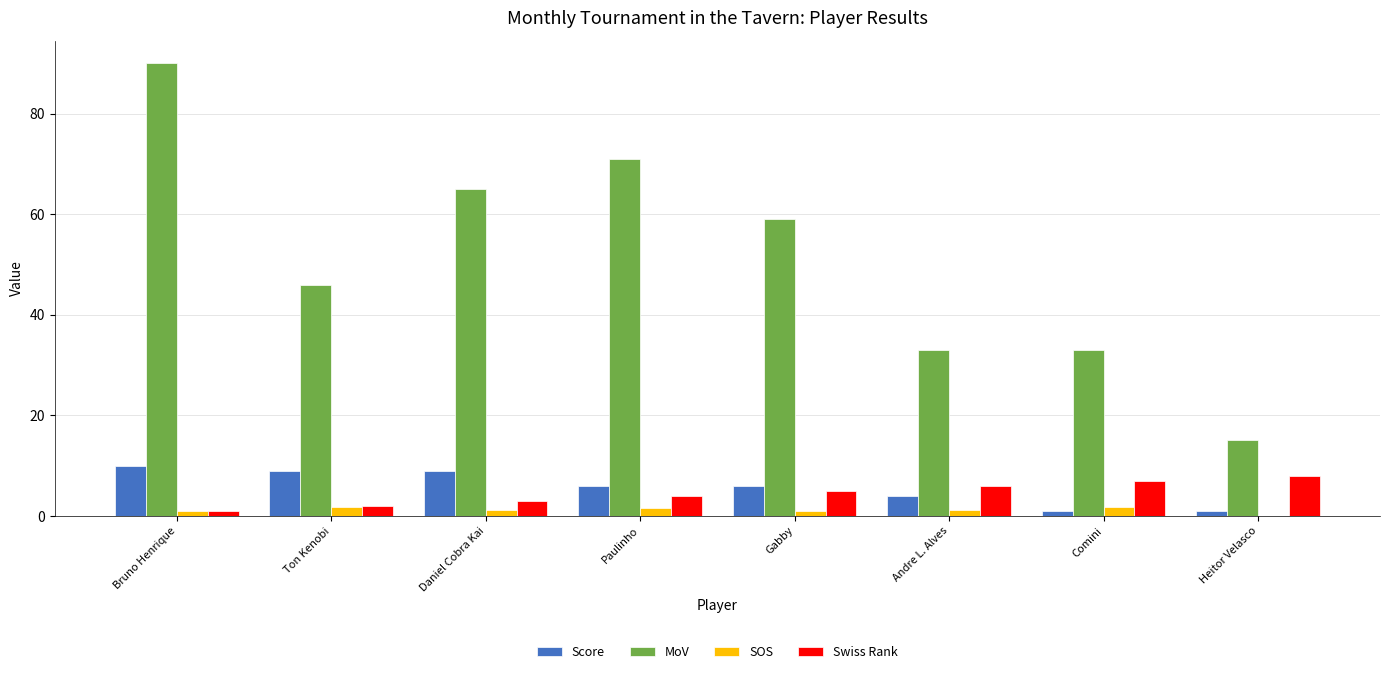

How many positive values does the SOS series have?

7